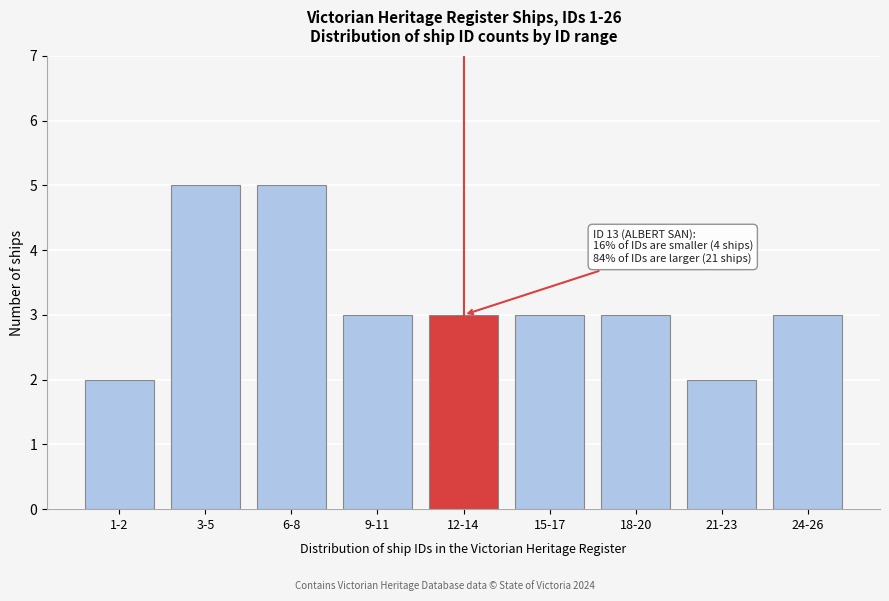

Reading right to left, what are all the values shown in this chart?

24-26=3	21-23=2	18-20=3	15-17=3	12-14=3	9-11=3	6-8=5	3-5=5	1-2=2